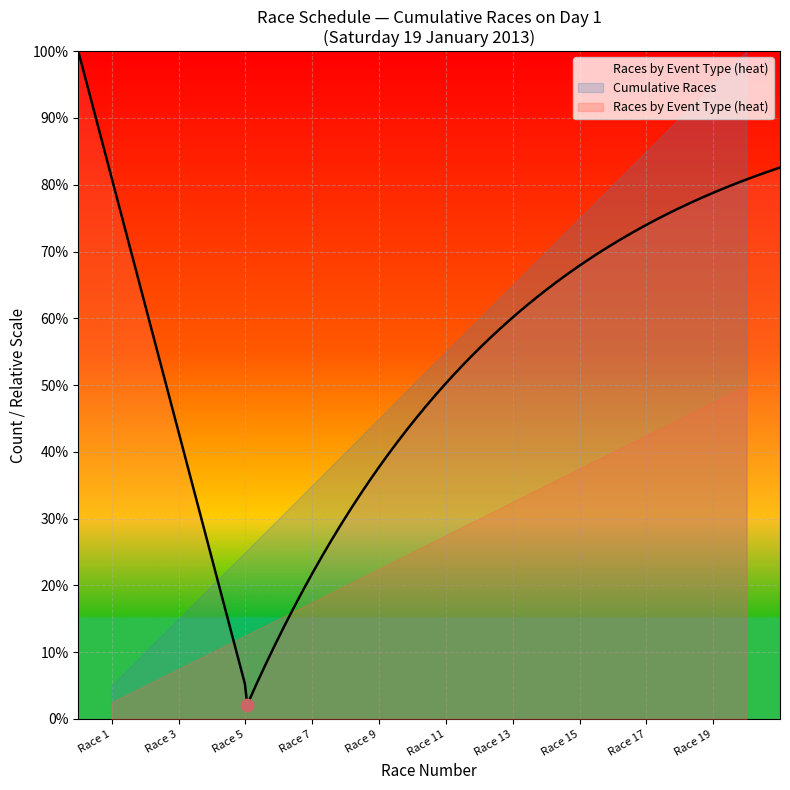

At how many categories does at least one series exceed 3?

17